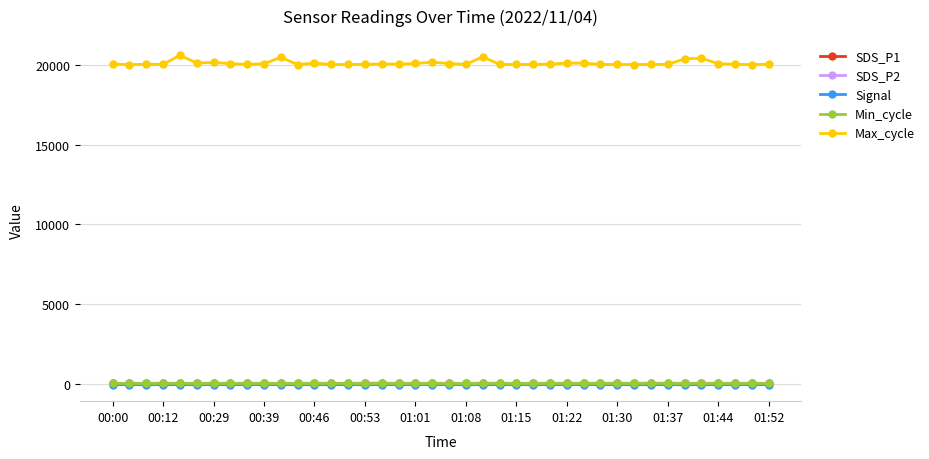

Which series has the largest total across all categories?

Max_cycle